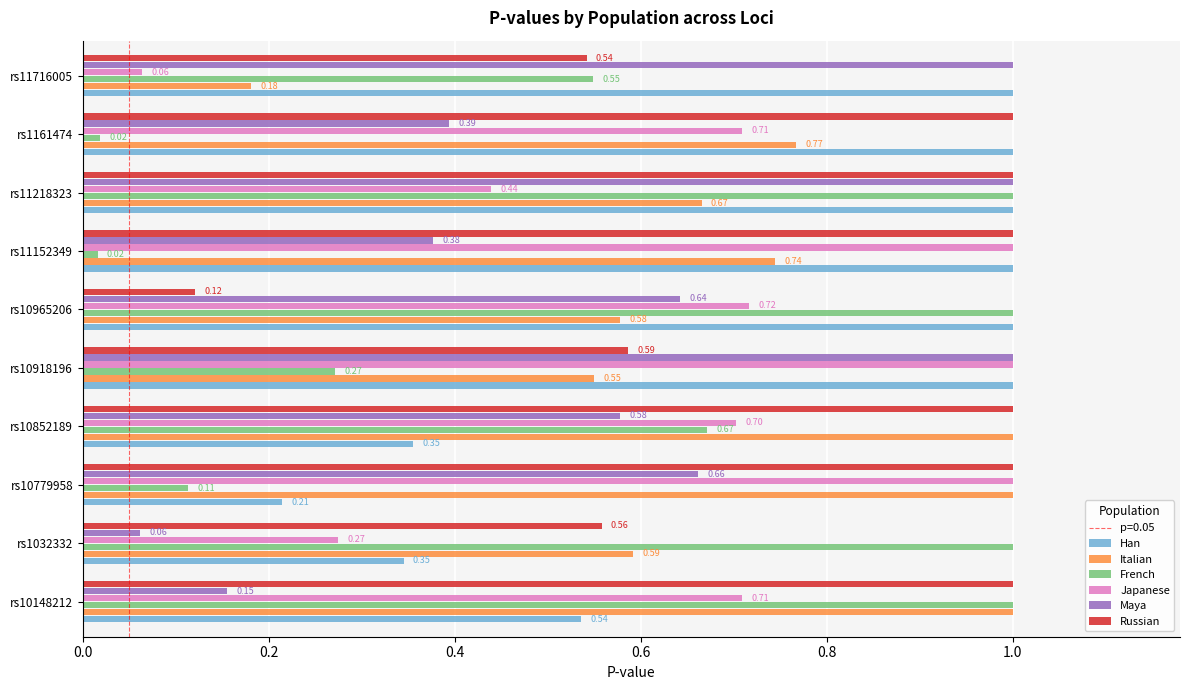

At which category is the sum across all series the highest?

rs11218323